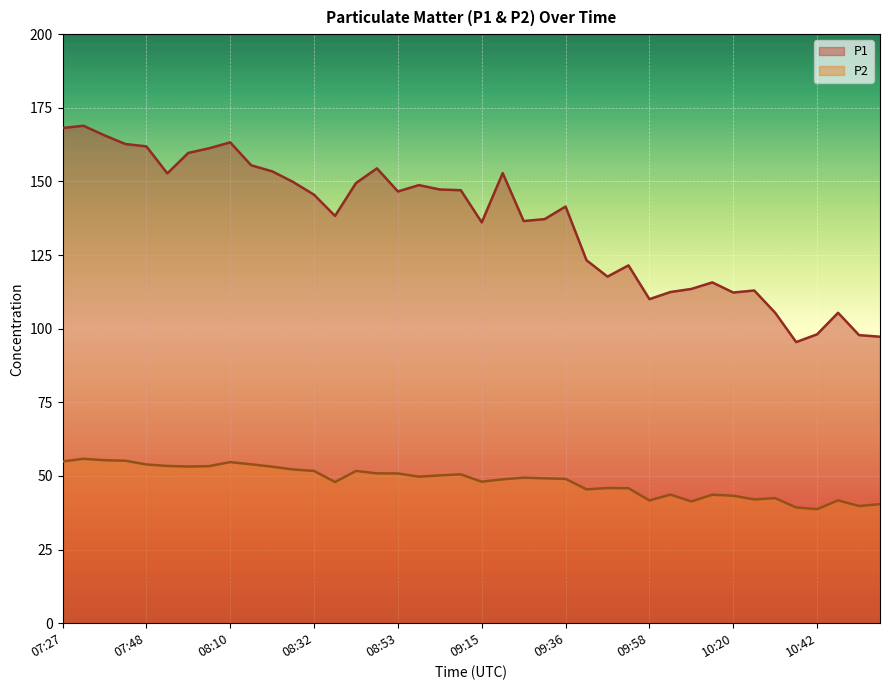

What is the difference between the maximum and minimum values in the P2 series?

17.1